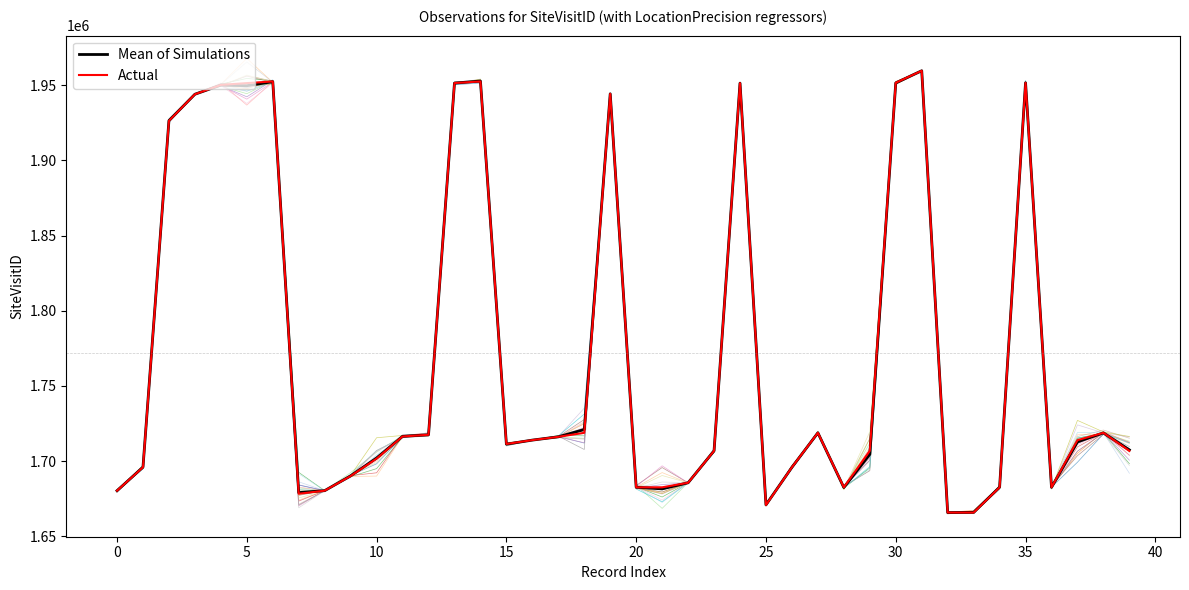

The value of Actual at 39 is 1103119.2. True or false?

False